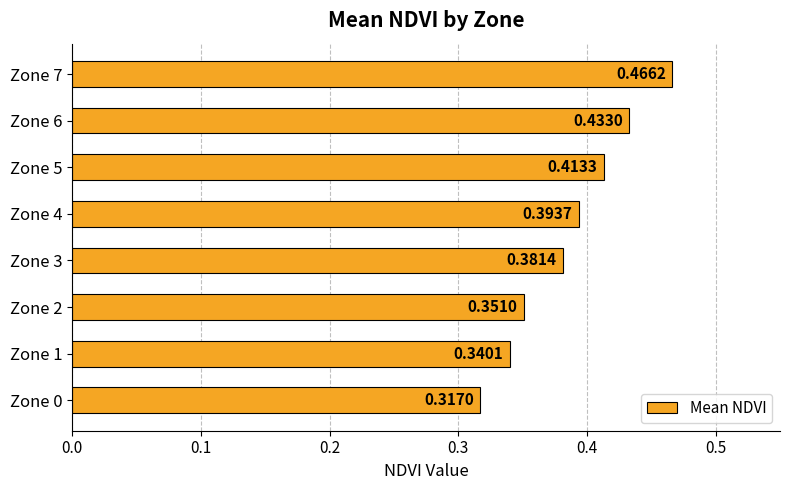

What is the sum of all values?

3.1